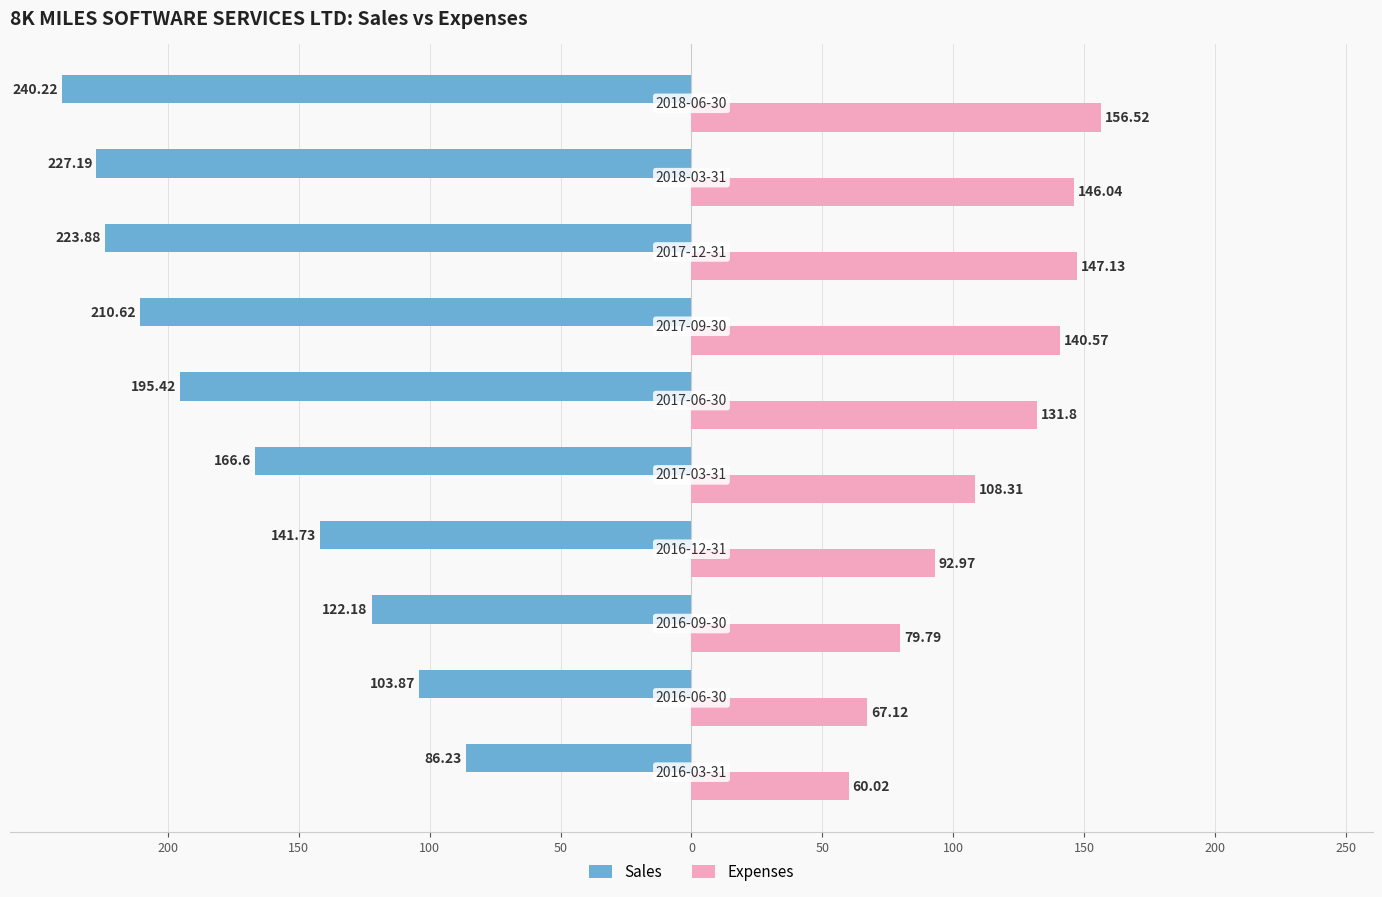

What is the average value of the Expenses series?

113.0